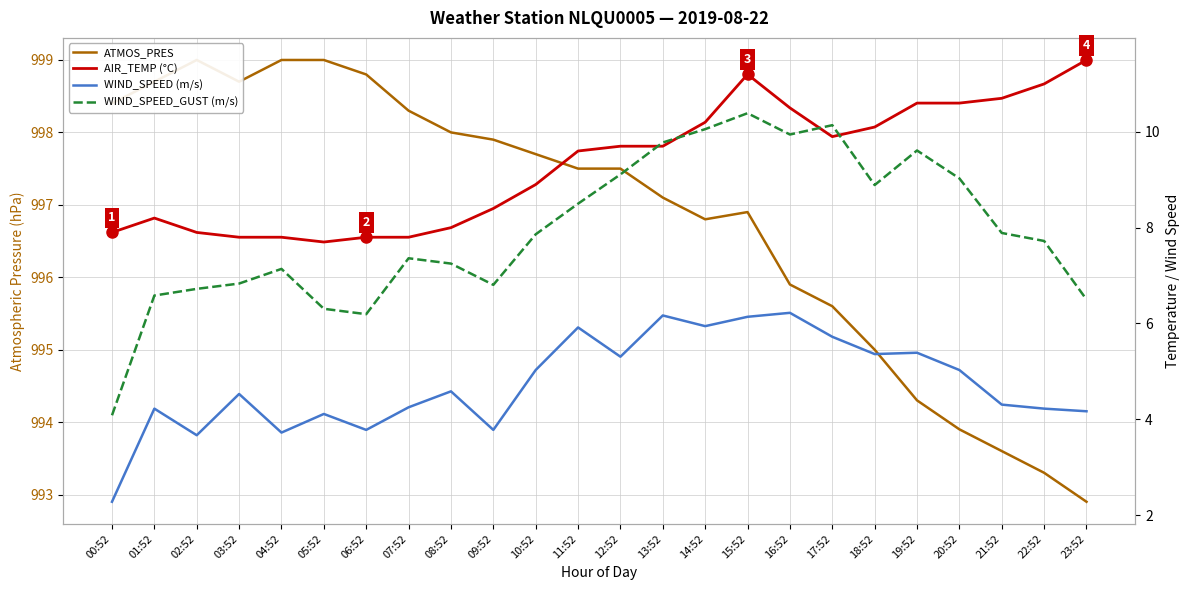

Which category has the highest value across all series?

02:52